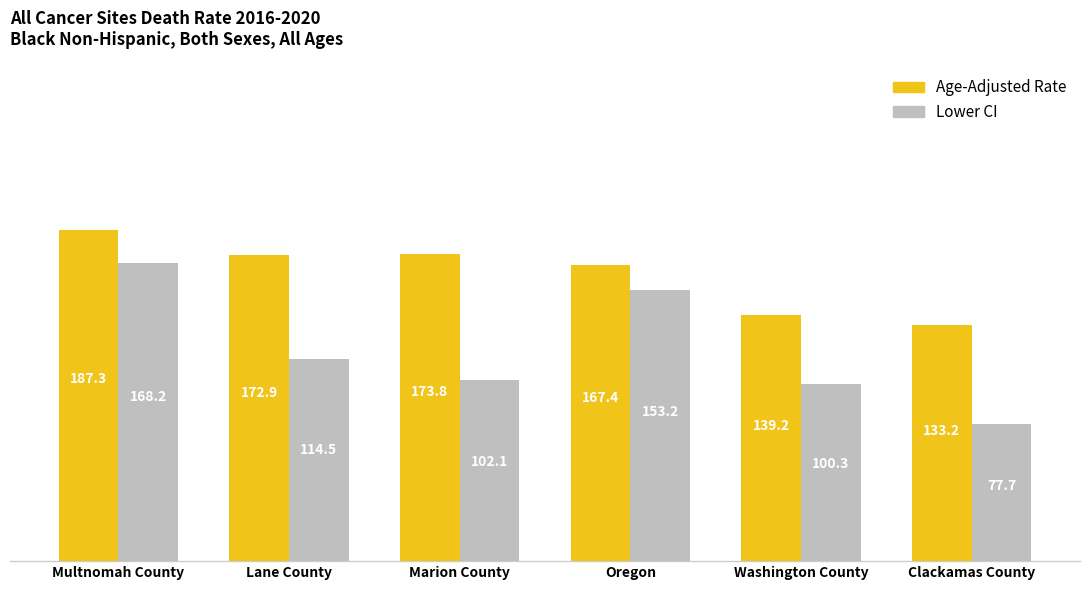

At which label is Age-Adjusted Rate closest to 160?

Oregon